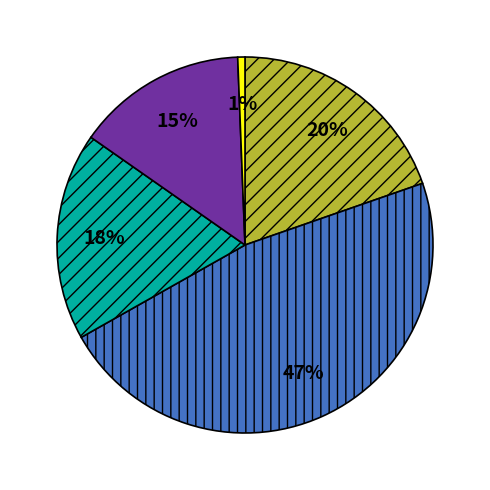

How many slices are in this pie chart?

5